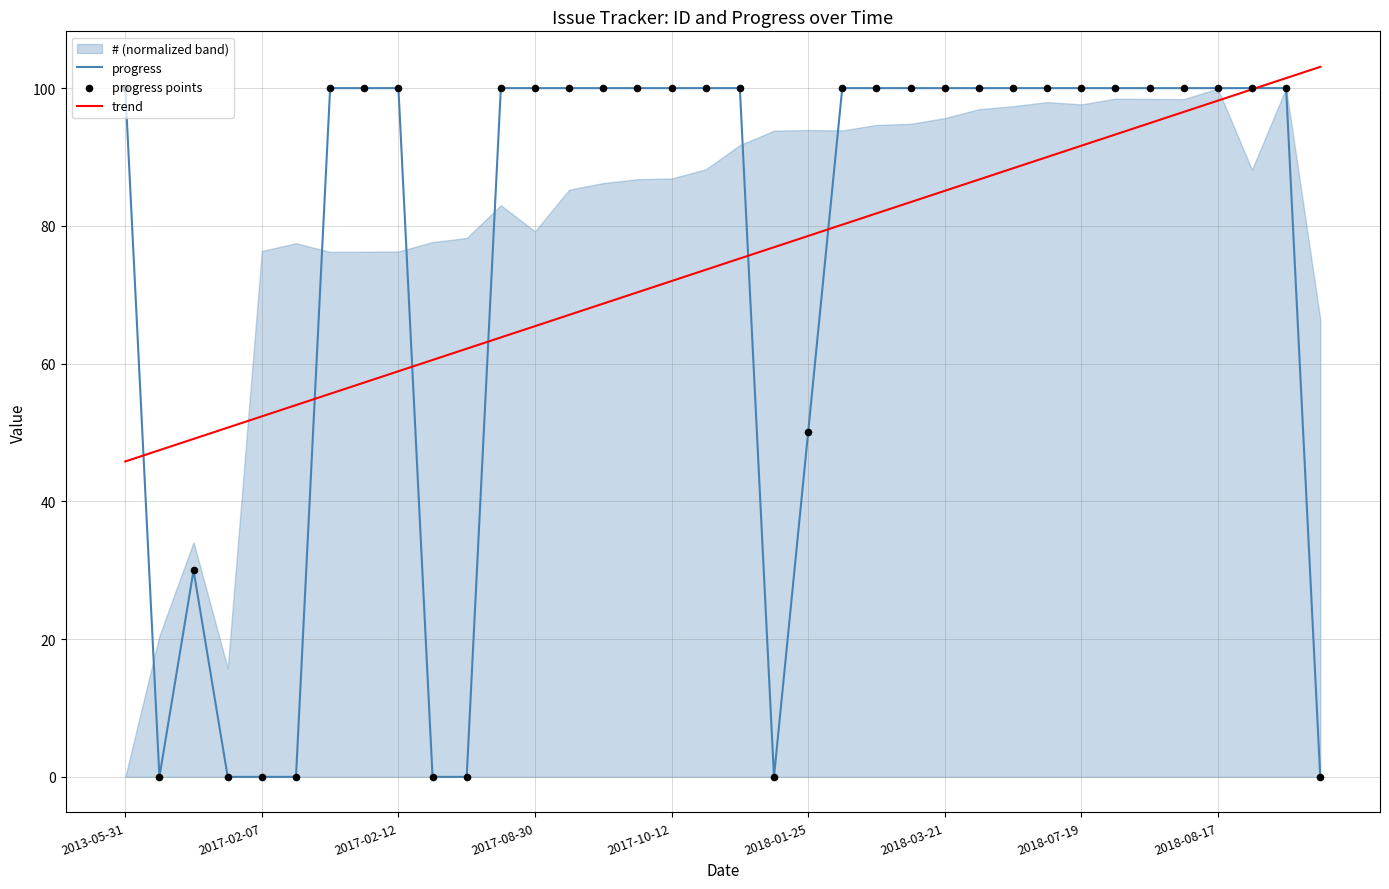

At which category is the sum across all series the highest?

34